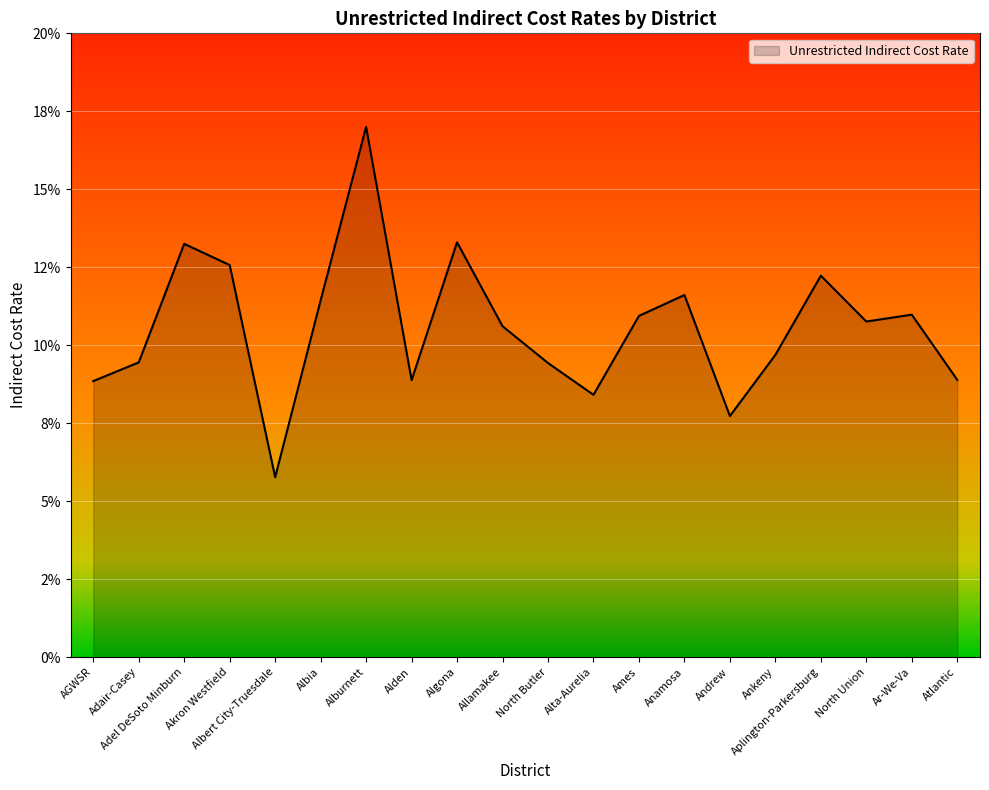

At which category does the data reach its first local peak?

Adel DeSoto Minburn